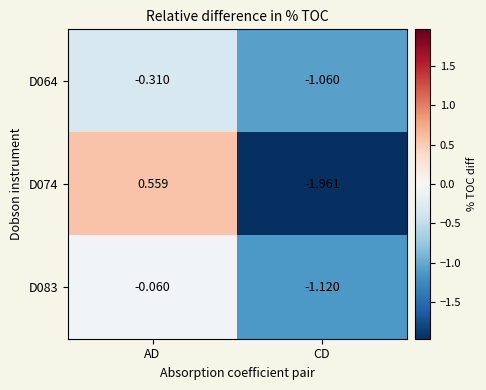

At which category is the sum across all series the highest?

AD